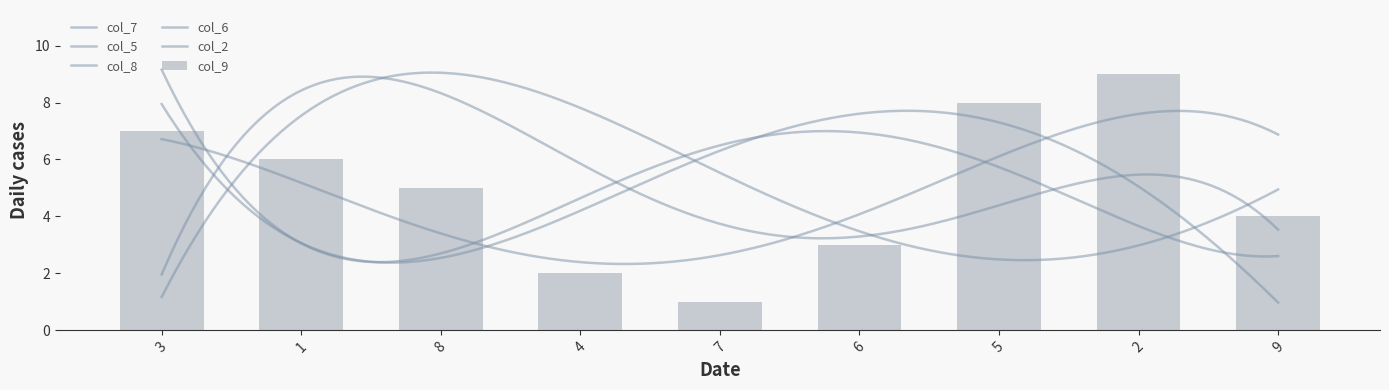

What is the sum of the col_8 values at 5 and 8?

9